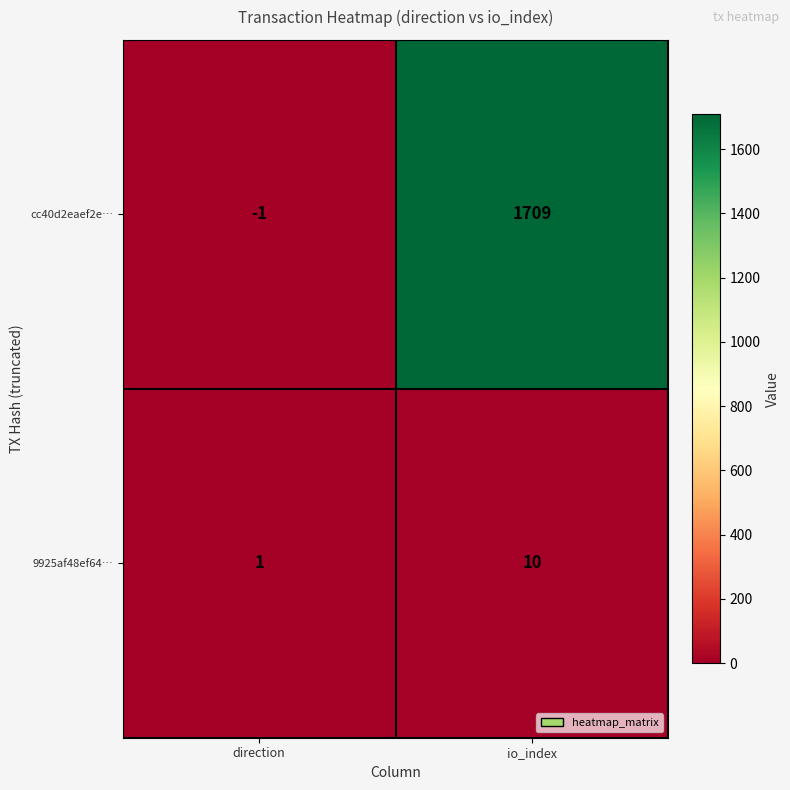

What is the average value of the 9925af48ef64… series?

6